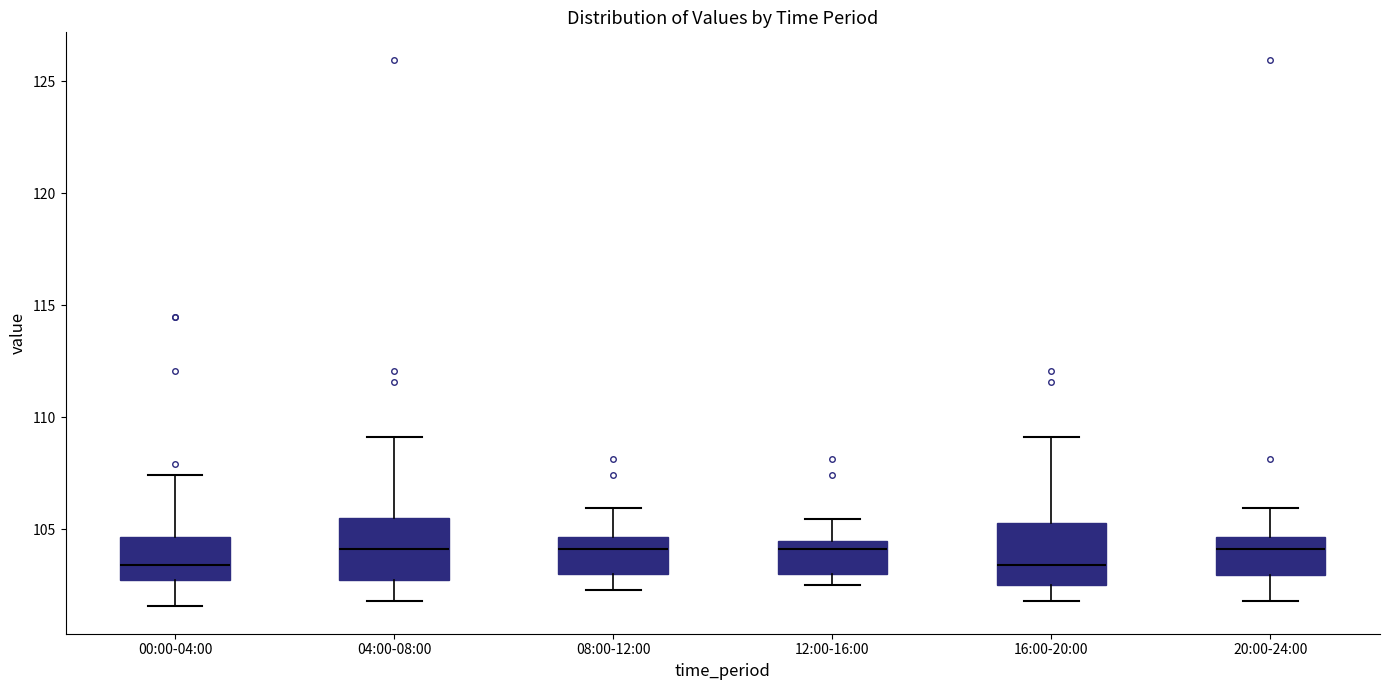

Where does the median line of the box for 20:00-24:00 sit on the y-axis? The values are not printed on the chart, so give them approximately, as read against the axis.

104.0